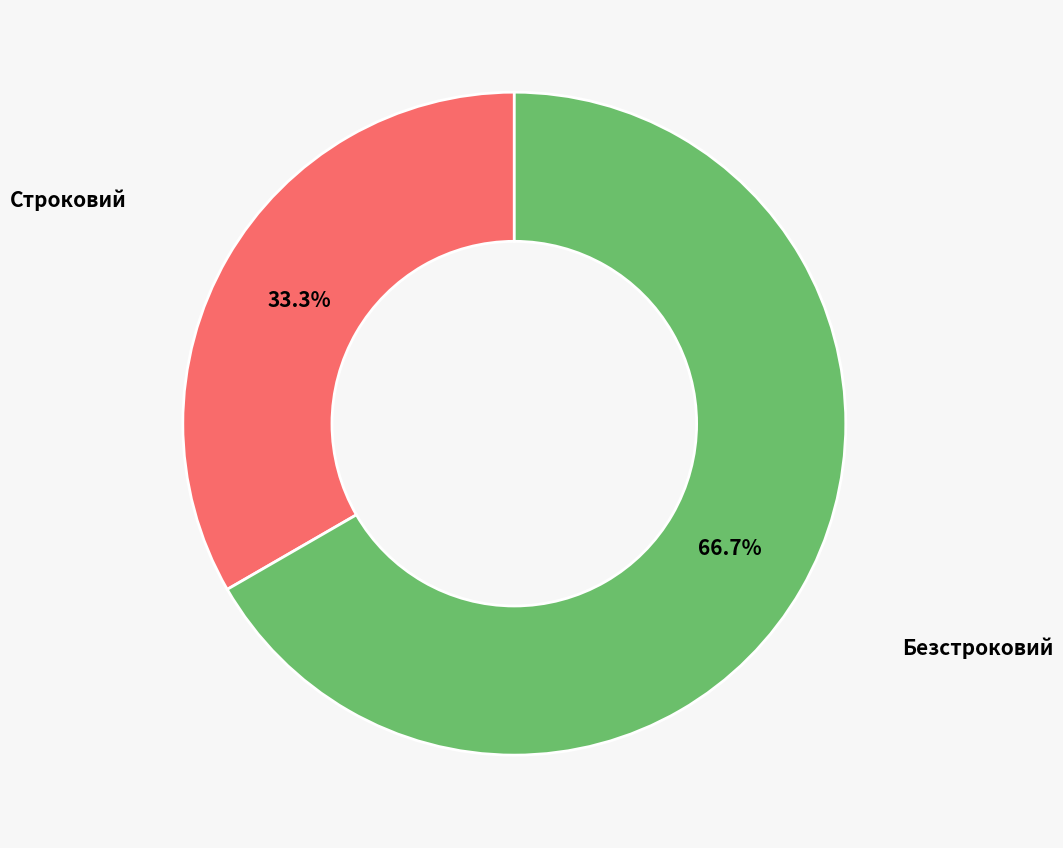

Is there a majority slice in this chart?

Yes